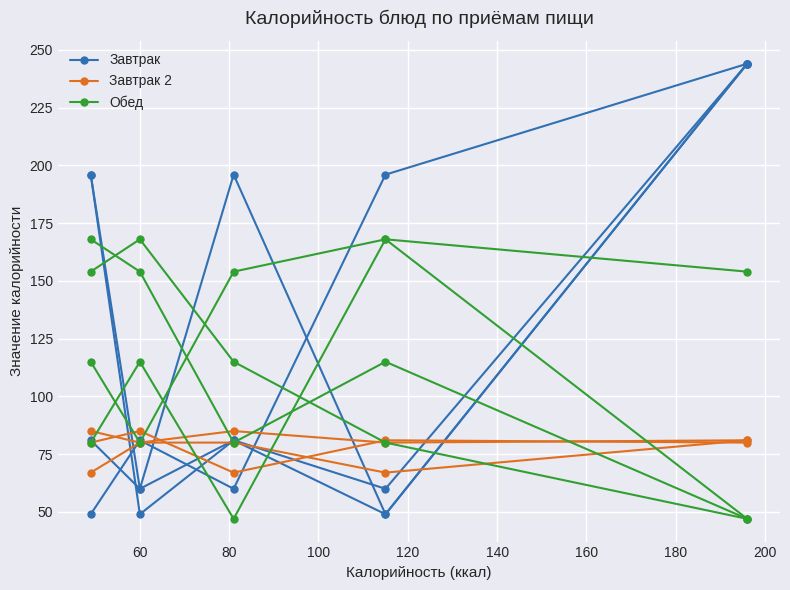

Reading left to right, what are all the values shown in this chart?

Завтрак: 196	60	81	49	244
Завтрак 2: 85	80	80	67	81
Обед: 154	168	115	80	47